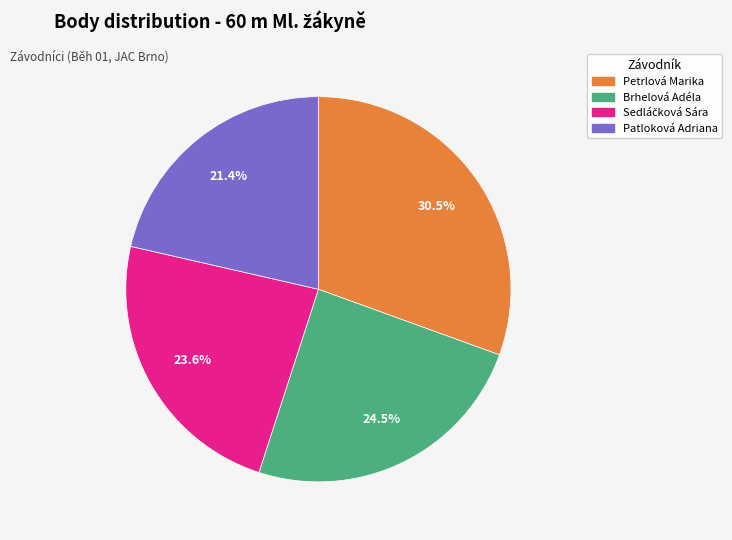

What is the ratio of the value at Patloková Adriana to the value at Petrlová Marika?

0.7